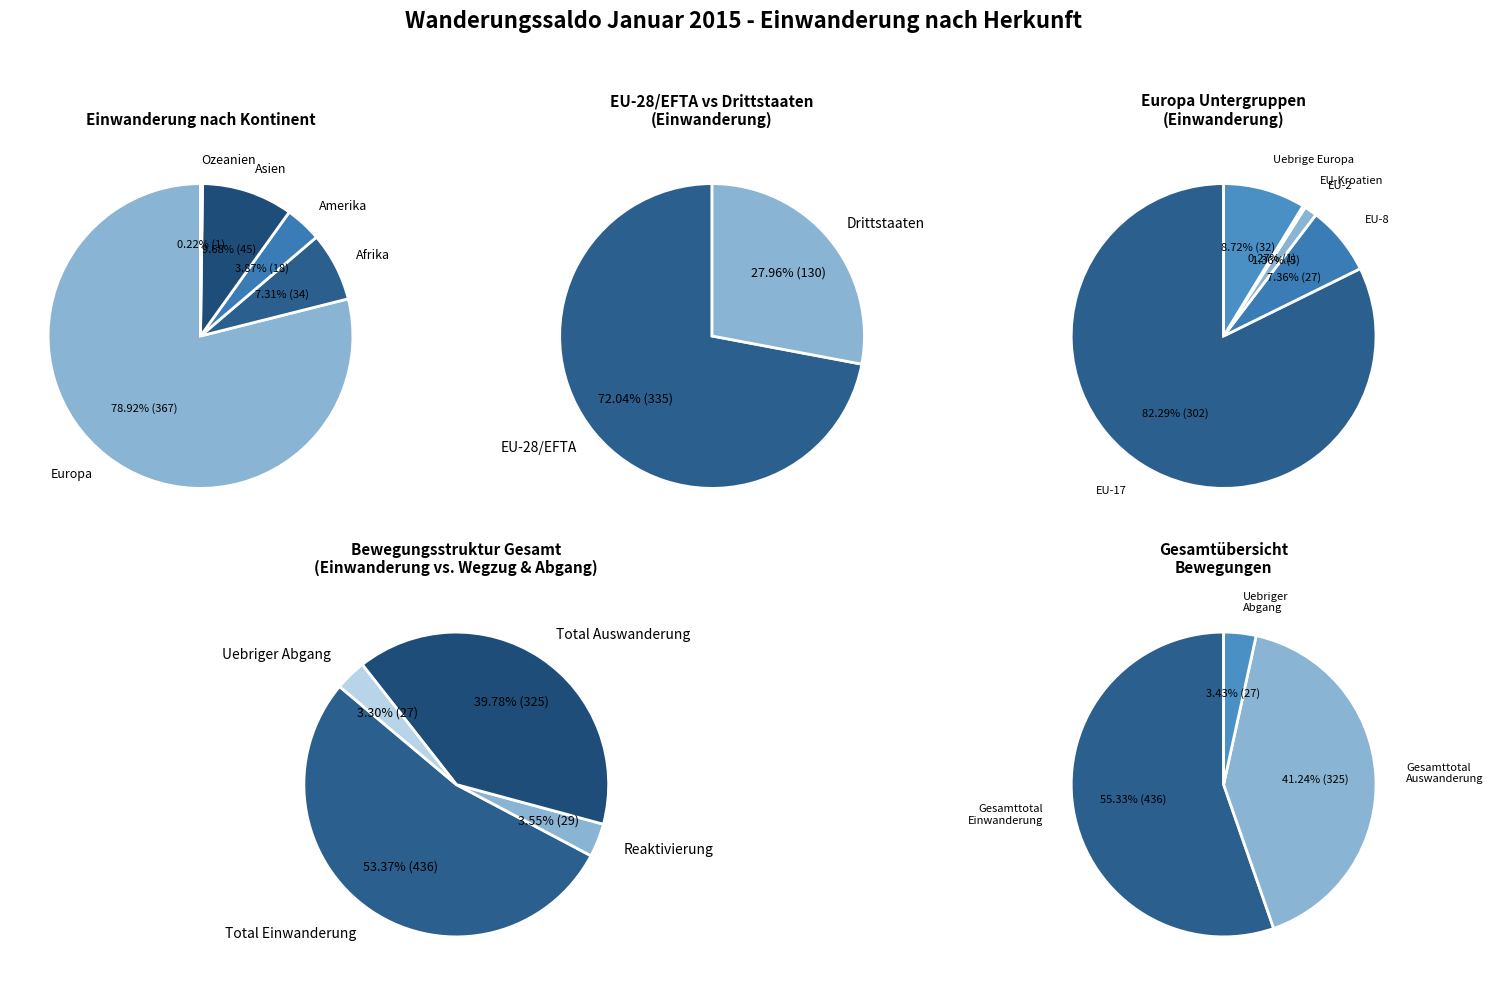

To the nearest percent, what is the average slice percentage?

20%